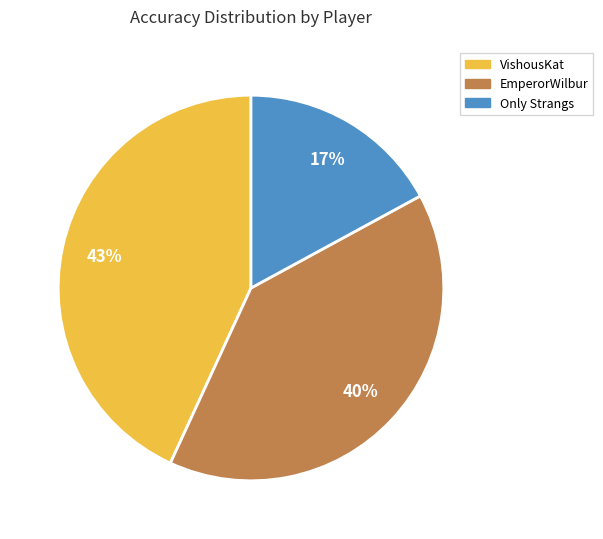

The Only Strangs slice represents 17% of the pie. True or false?

True